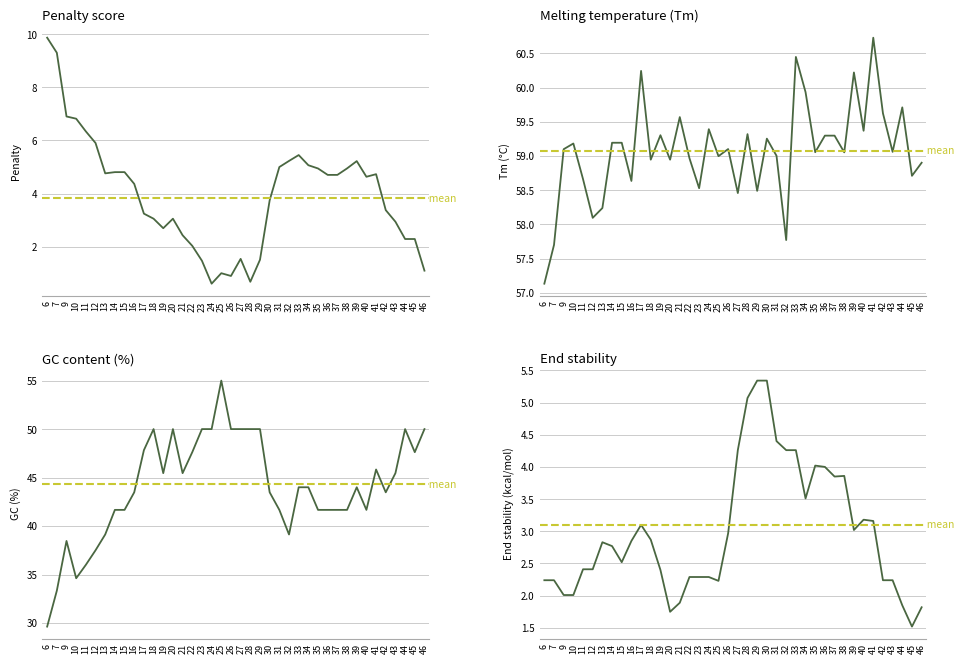

Which series ends up on top after the final intersection of Penalty and End Stability?

End Stability